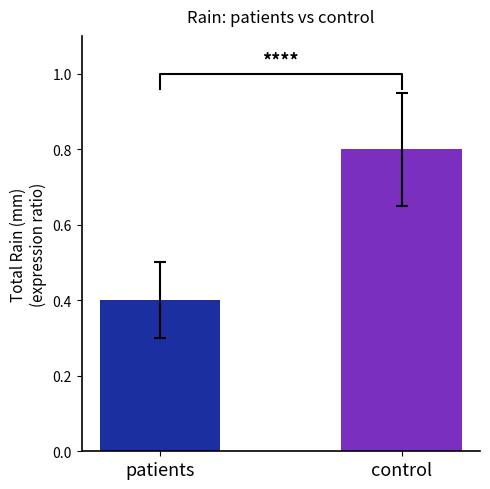

Are the bars horizontal?

No